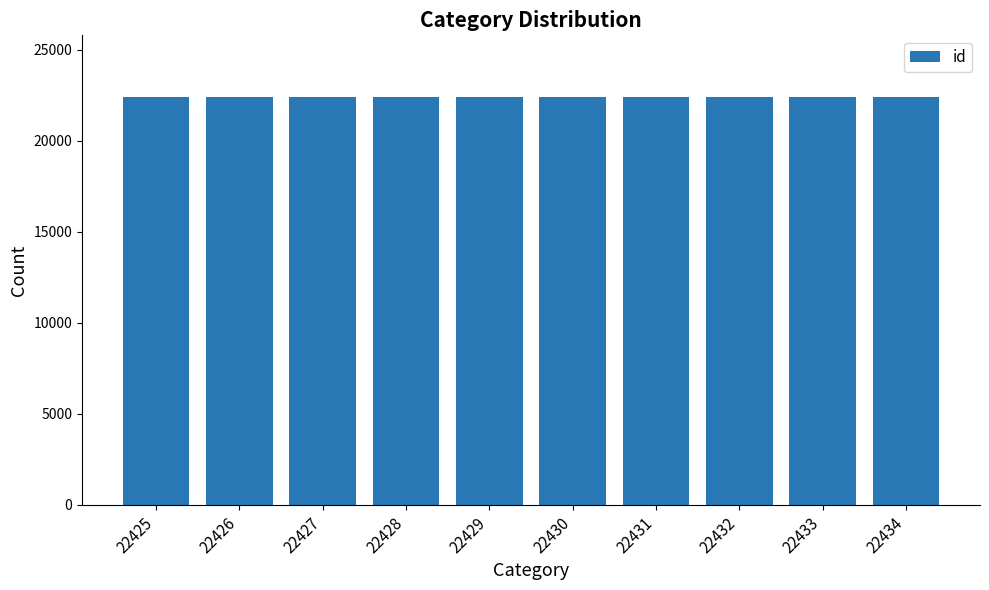

True or false: the data shows 22427 at 22427.

True